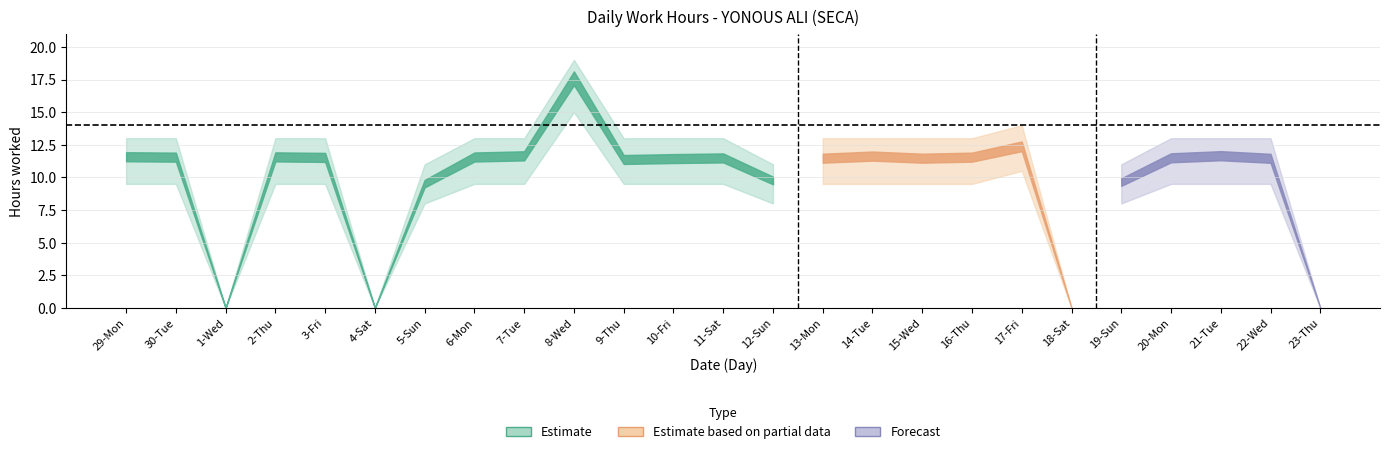

Where is Low (hours) nearest to the value 8?

5-Sun